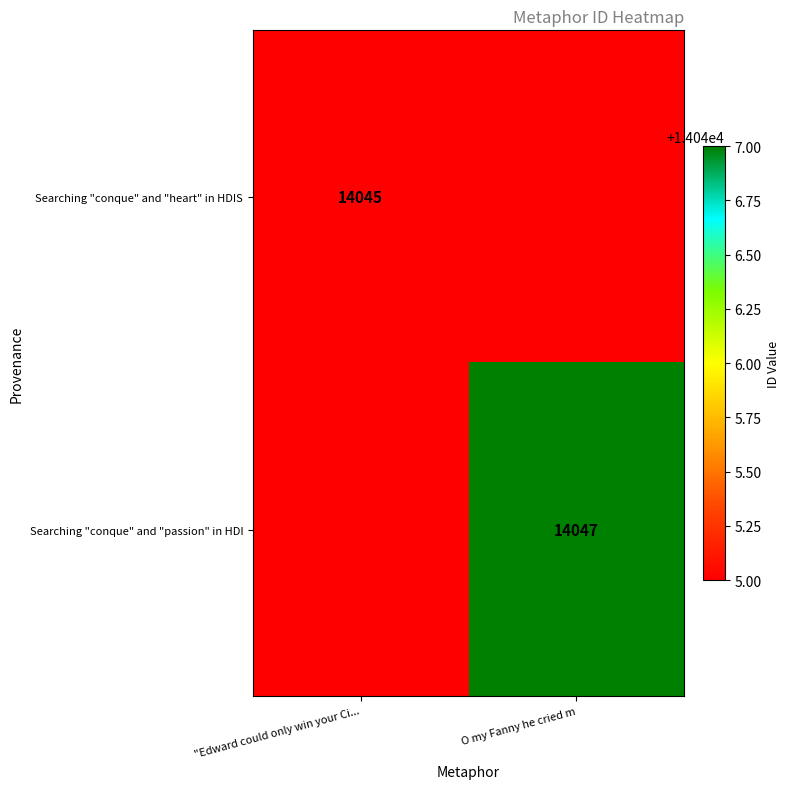

The value of Searching "conque" and "passion" in HDI at O my Fanny he cried m is 20617. True or false?

False